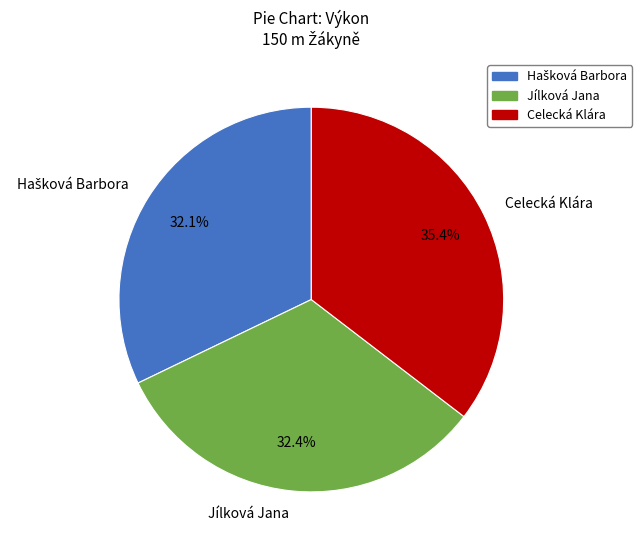

Which category has the biggest portion of the pie?

Celecká Klára